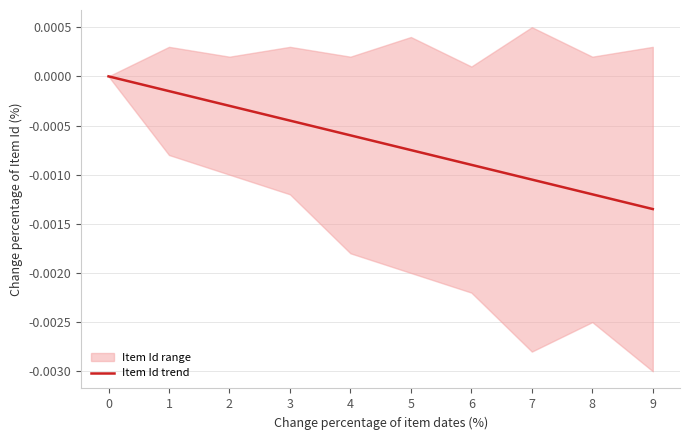

Reading left to right, what are all the values shown in this chart?

0=0.0	1=-0.0	2=-0.0	3=-0.0	4=-0.0	5=-0.0	6=-0.0	7=-0.0	8=-0.0	9=-0.0